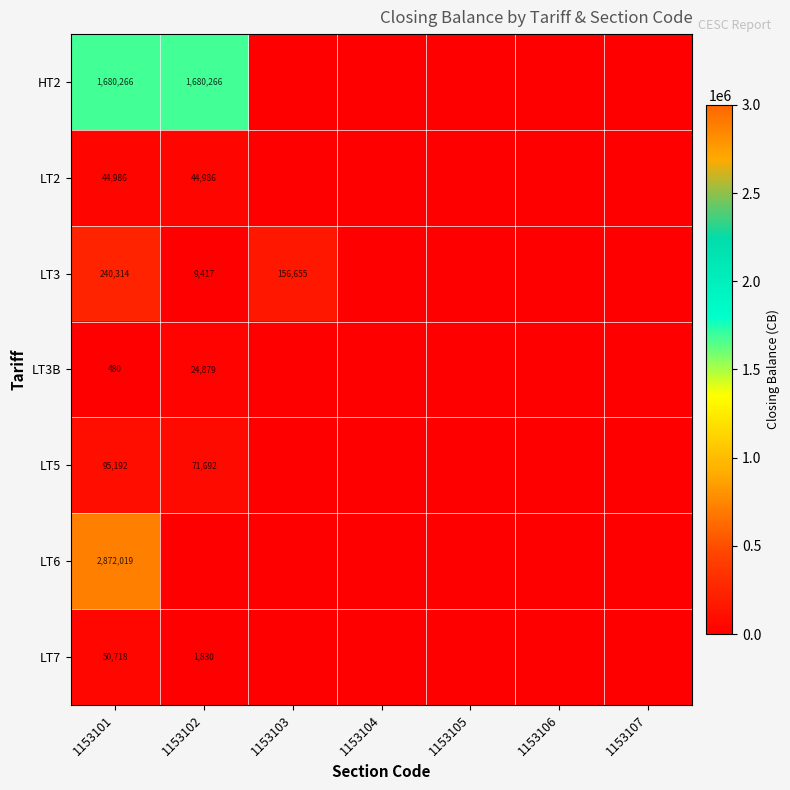

What is the total value across all series at 1153101?

4983975